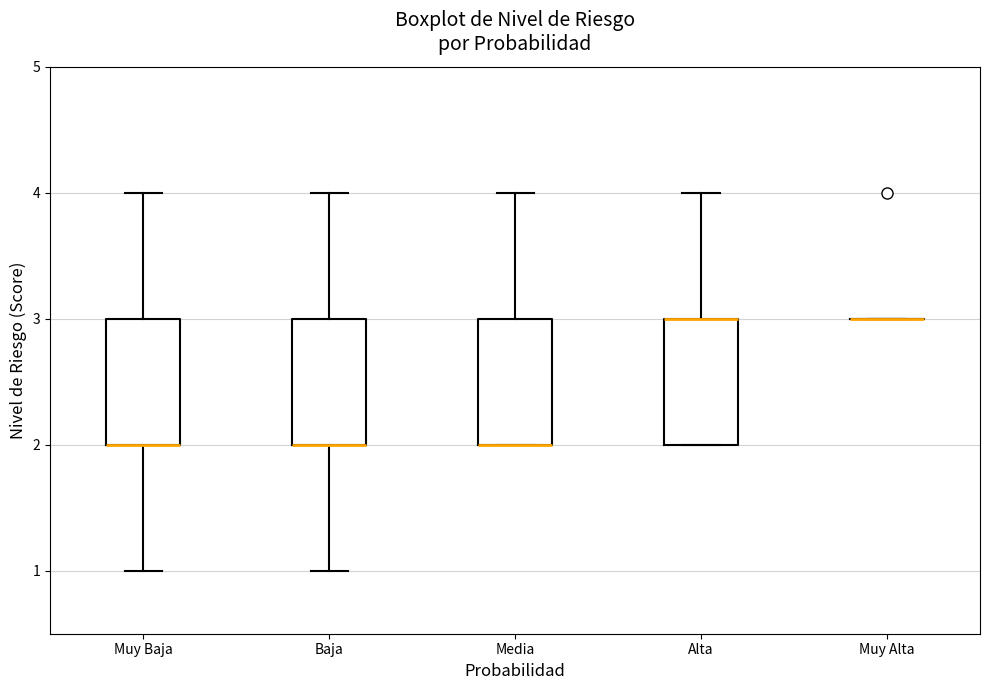

Reading left to right, transcribe this box plot: for each box, give where its median line is, the range the box spans, and where its two whiskers end, as read against the y-axis. The values are not printed on the chart, so give them approximately, as read against the axis.

Muy Baja: median 2 (drawn on the box's lower edge), box 2 to 3, whiskers 1 to 4
Baja: median 2 (drawn on the box's lower edge), box 2 to 3, whiskers 1 to 4
Media: median 2 (drawn on the box's lower edge), box 2 to 3, whiskers 2 to 4
Alta: median 3 (drawn on the box's upper edge), box 2 to 3, whiskers 2 to 4
Muy Alta: box collapsed to a line at 3, whiskers 3 to 3